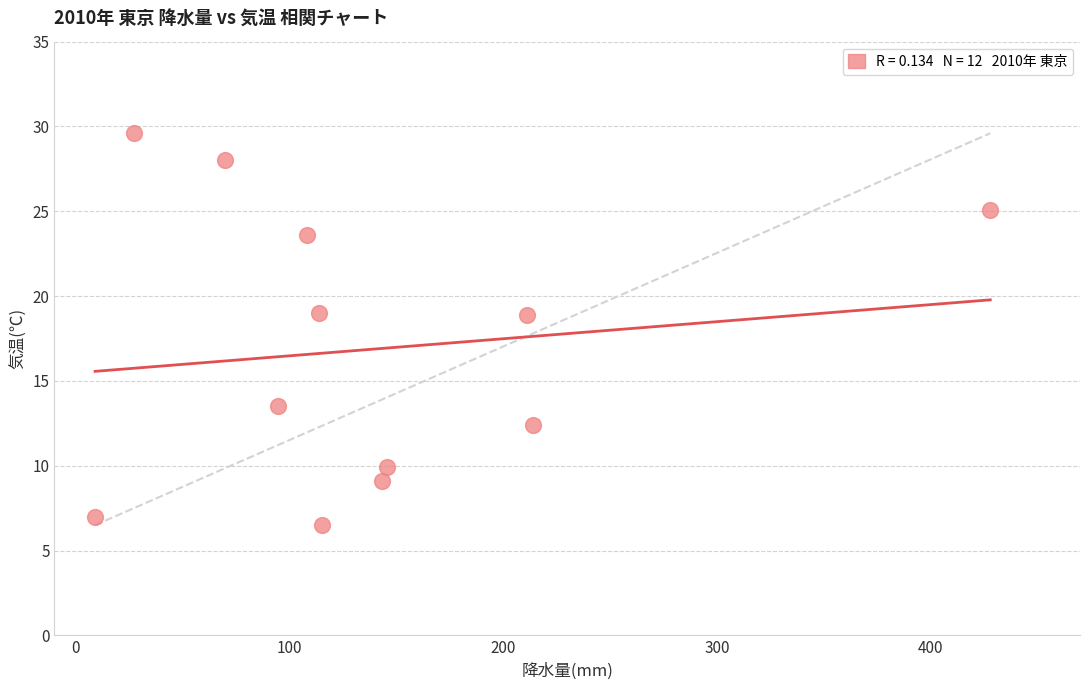

What is the range of Y values (max minus min)?

23.1